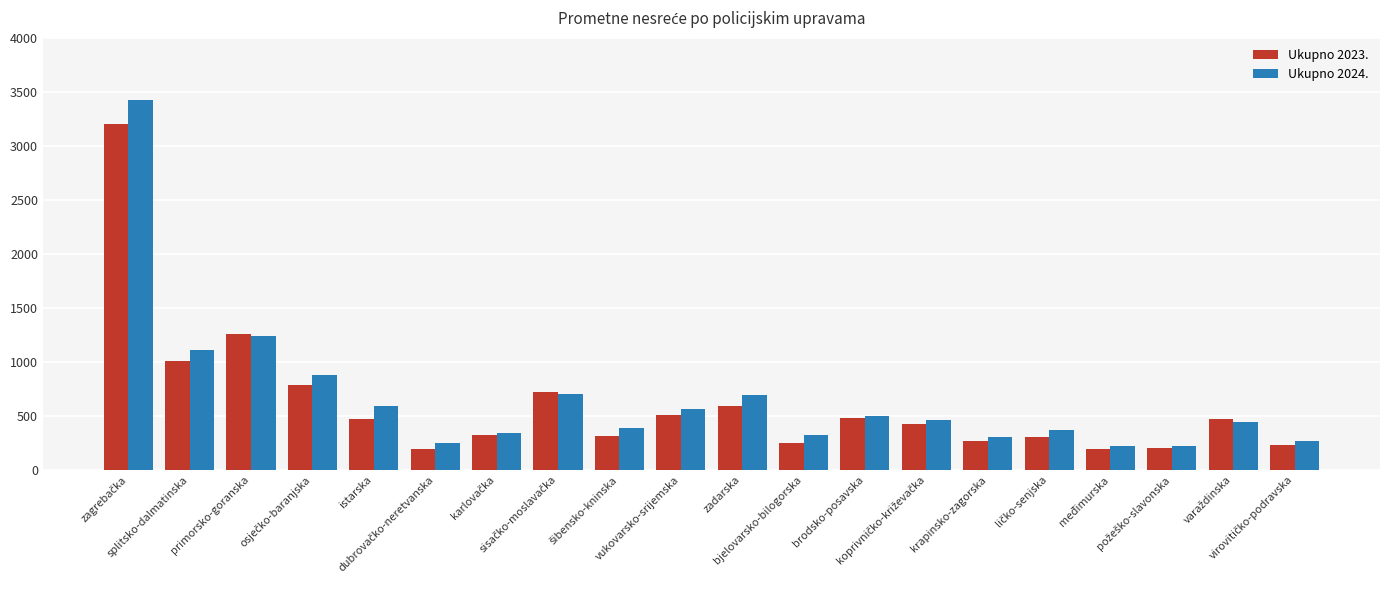

What is the difference between the maximum and minimum values in the Ukupno 2024. series?

3200